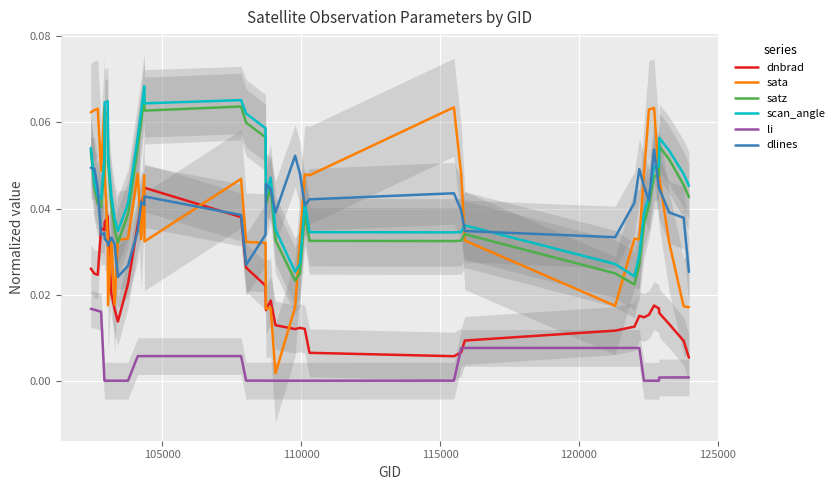

Reading right to left, extract all data points from this chart.

dnbrad: 0.0	0.0	0.0	0.0	0.0	0.0	0.0	0.0	0.0	0.0	0.0	0.0	0.0	0.0	0.0	0.0	0.0	0.0	0.0	0.0	0.0	0.0	0.0	0.0	0.0	0.0	0.0	0.0	0.0	0.0	0.0	0.0	0.0	0.0	0.0	0.0	0.0	0.0	0.0	0.0
sata: 0.0	0.0	0.0	0.0	0.0	0.1	0.1	0.0	0.0	0.0	0.0	0.0	0.0	0.1	0.0	0.0	0.0	0.0	0.0	0.0	0.0	0.0	0.0	0.0	0.0	0.0	0.0	0.0	0.0	0.0	0.0	0.0	0.0	0.0	0.0	0.1	0.0	0.1	0.1	0.1
satz: 0.0	0.0	0.1	0.1	0.0	0.0	0.0	0.0	0.0	0.0	0.0	0.0	0.0	0.0	0.0	0.0	0.0	0.0	0.0	0.0	0.0	0.1	0.1	0.1	0.1	0.1	0.1	0.1	0.0	0.0	0.0	0.0	0.1	0.1	0.1	0.0	0.0	0.0	0.0	0.1
scan_angle: 0.0	0.0	0.1	0.1	0.0	0.0	0.0	0.0	0.0	0.0	0.0	0.0	0.0	0.0	0.0	0.0	0.0	0.0	0.0	0.0	0.0	0.1	0.1	0.1	0.1	0.1	0.1	0.1	0.0	0.0	0.0	0.0	0.1	0.1	0.1	0.1	0.0	0.0	0.0	0.1
li: 0.0	0.0	0.0	0.0	0.0	0.0	0.0	0.0	0.0	0.0	0.0	0.0	0.0	0.0	0.0	0.0	0.0	0.0	0.0	0.0	0.0	0.0	0.0	0.0	0.0	0.0	0.0	0.0	0.0	0.0	0.0	0.0	0.0	0.0	0.0	0.0	0.0	0.0	0.0	0.0
dlines: 0.0	0.0	0.0	0.0	0.0	0.1	0.0	0.0	0.0	0.0	0.0	0.0	0.0	0.0	0.0	0.0	0.0	0.1	0.0	0.0	0.0	0.0	0.0	0.0	0.0	0.0	0.0	0.0	0.0	0.0	0.0	0.0	0.0	0.0	0.0	0.0	0.0	0.0	0.0	0.0